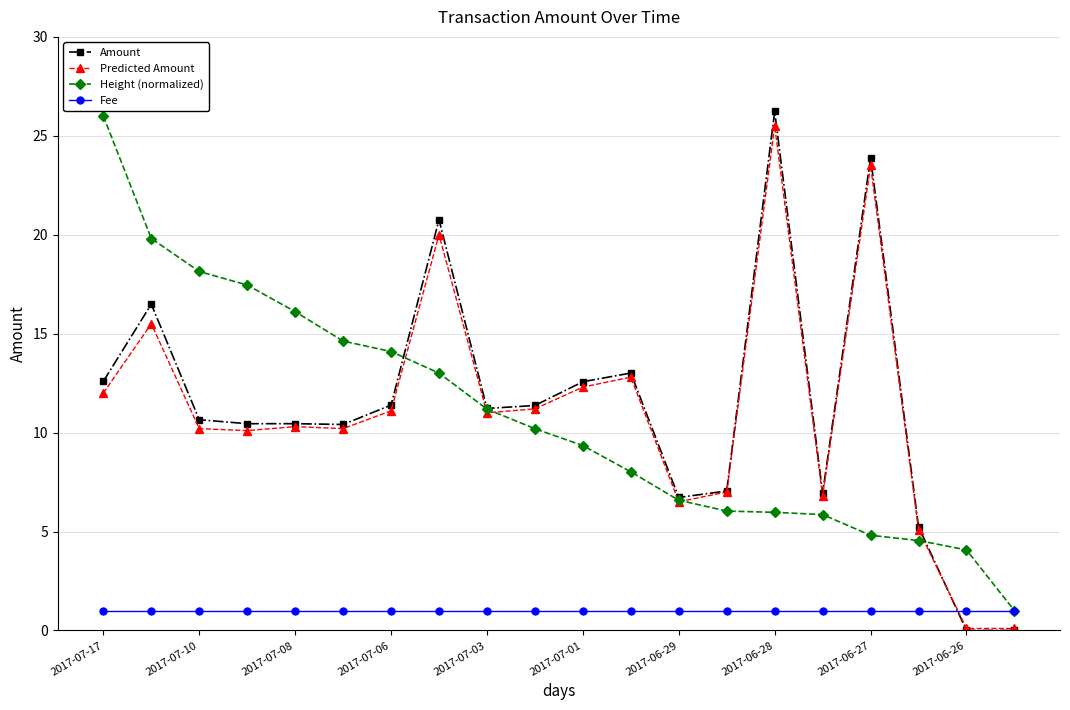

What is the greatest value displayed?

26.2